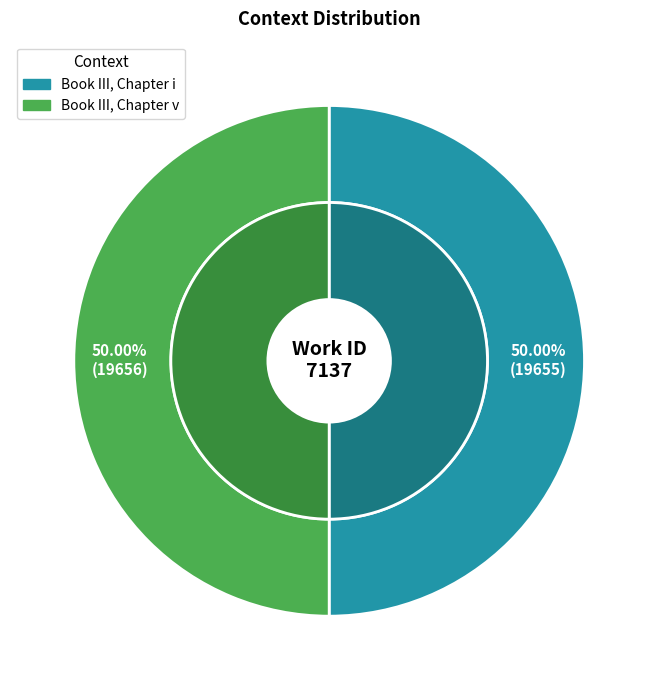

What is the change in value from Book III, Chapter i to Book III, Chapter v?

+1